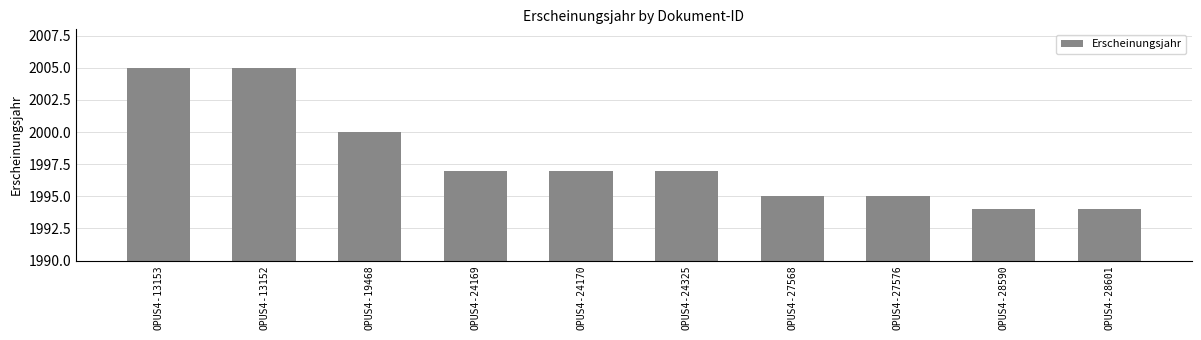

Does the chart contain any negative values?

No